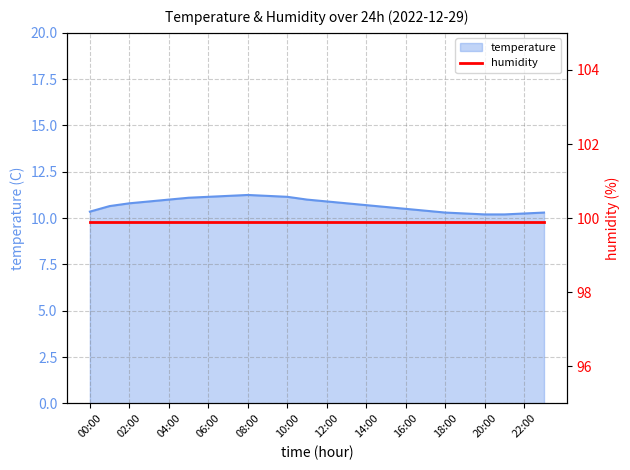

What position from the left is 18:00?

19